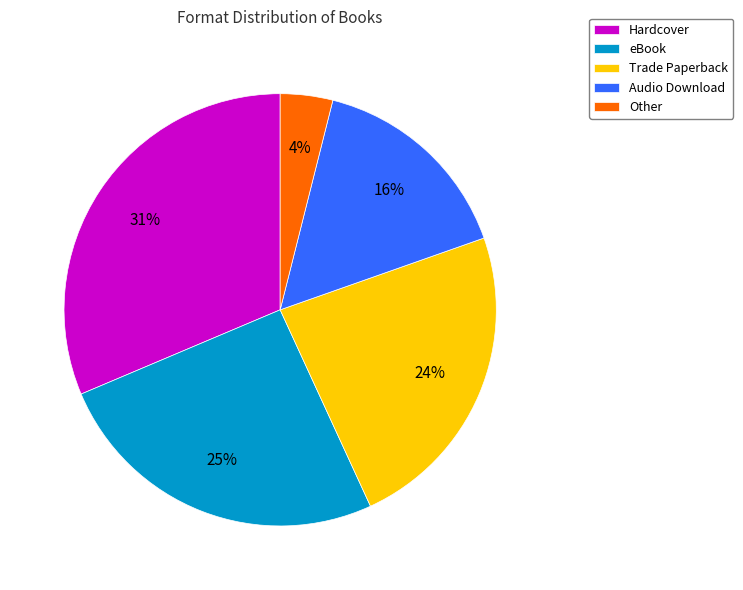

Is it true that Other is 4% of the pie?

True